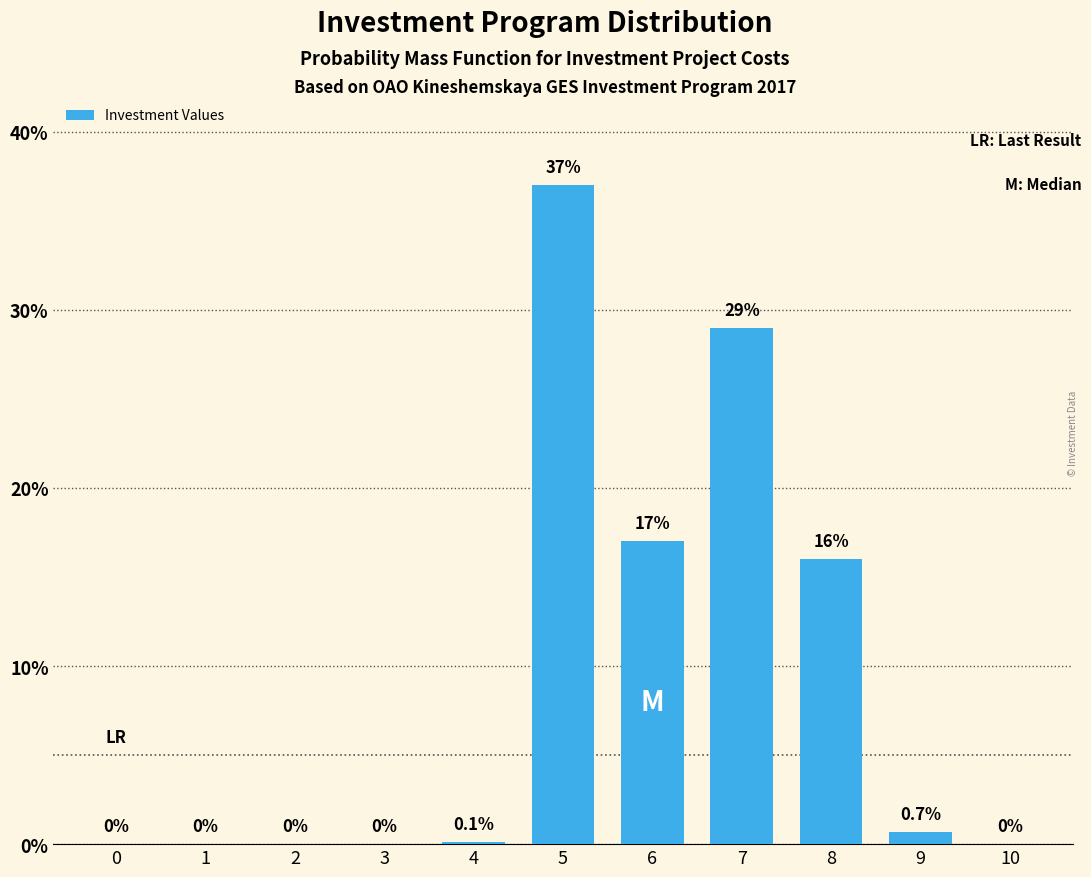

Reading left to right, extract all data points from this chart.

0=0.0	1=0.0	2=0.0	3=0.0	4=0.1	5=37.0	6=17.0	7=29.0	8=16.0	9=0.7	10=0.0